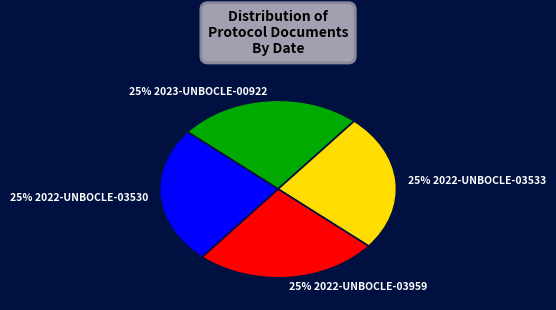

To the nearest percent, what is the average slice percentage?

25%